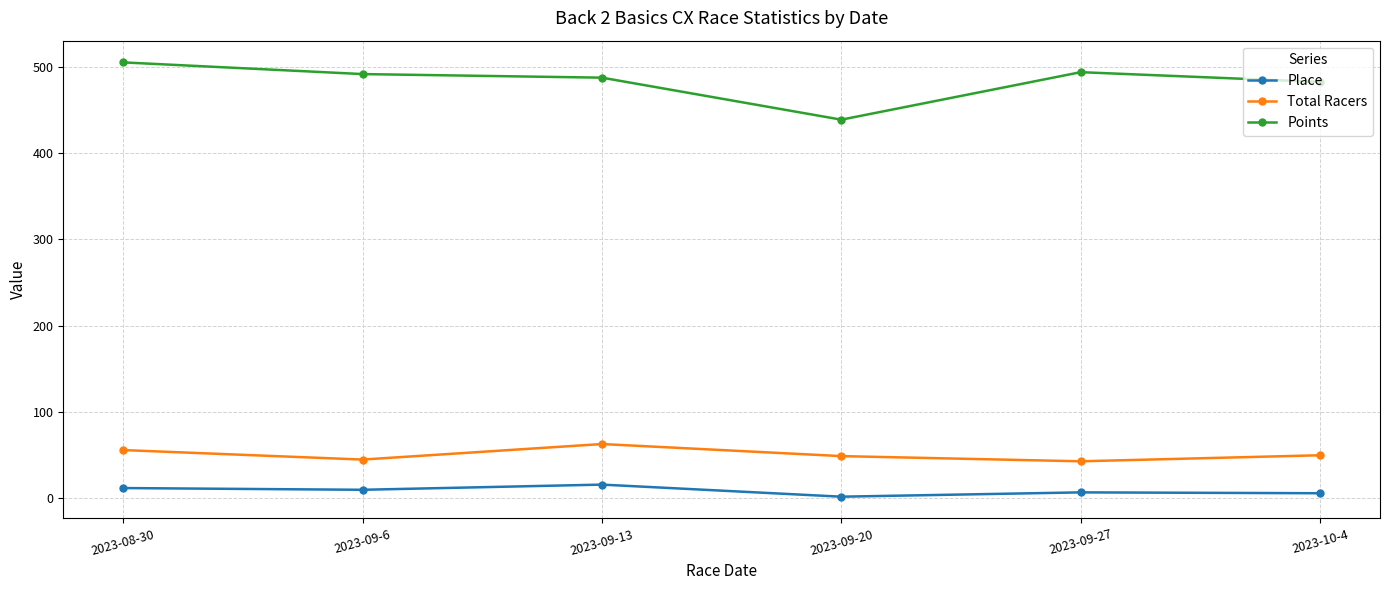

What is the average value of the Total Racers series?

51.0